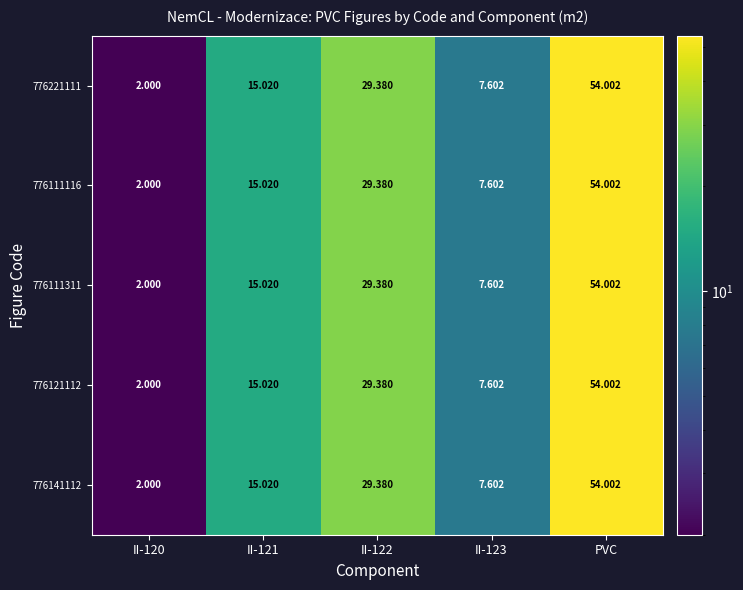

Is the value of 776111311 at II-120 greater than the value of 776221111 at II-121?

No